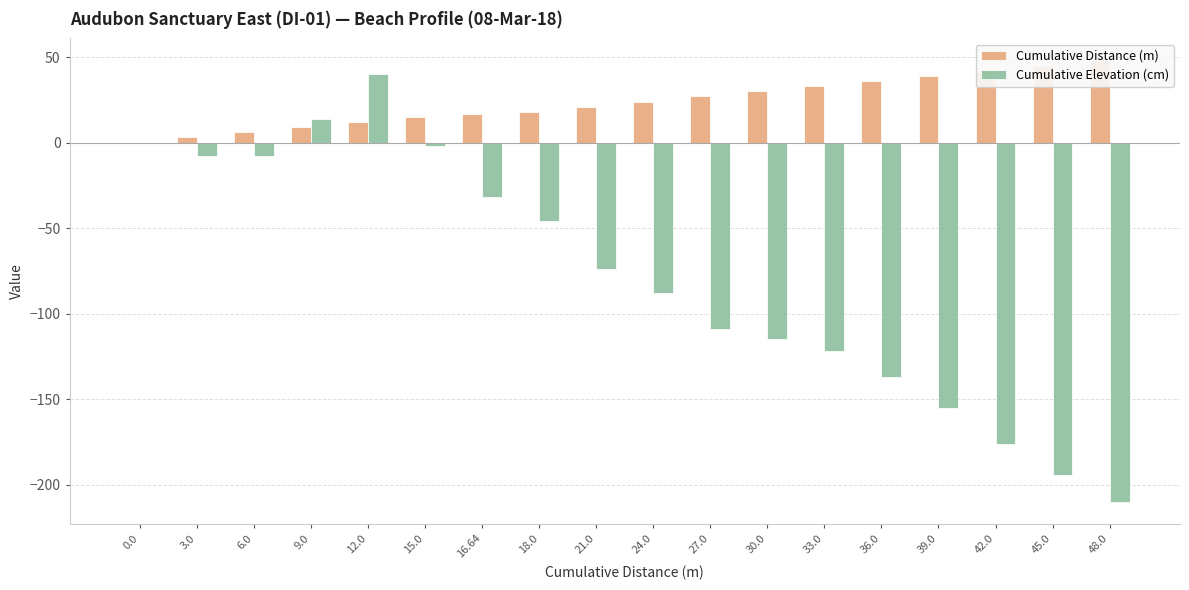

Which category has the highest value across all series?

48.0